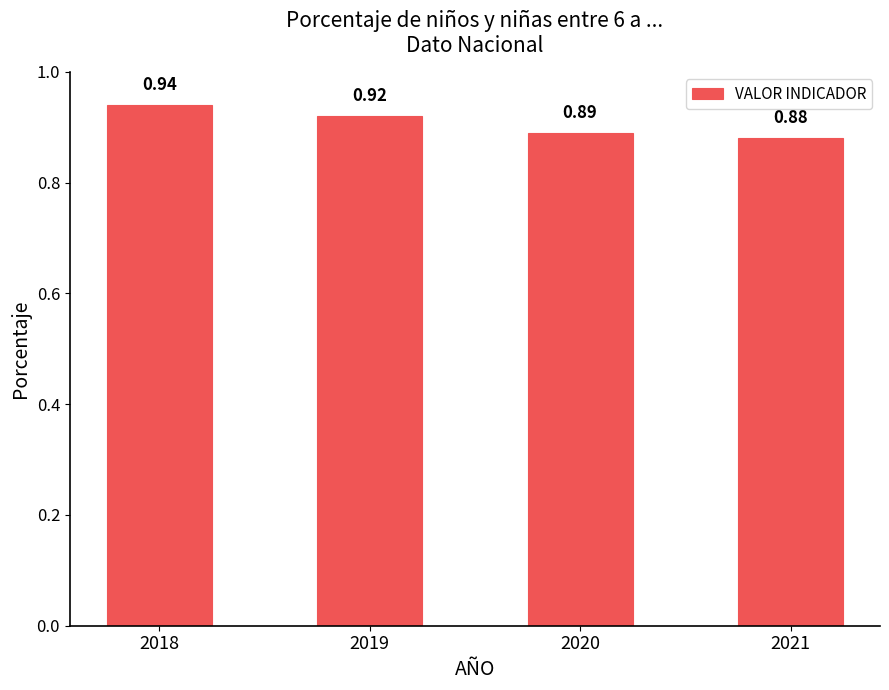

List the labels in order of value, largest first.

2018, 2019, 2020, 2021